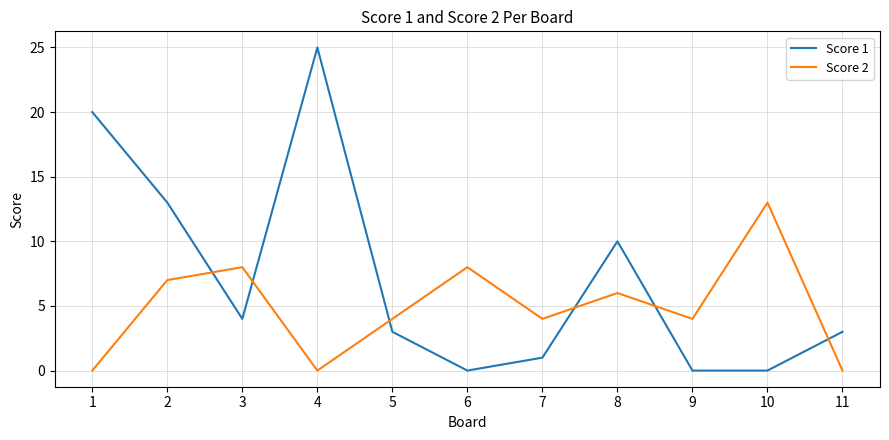

True or false: Score 2 has a value of 13 at 10.

True